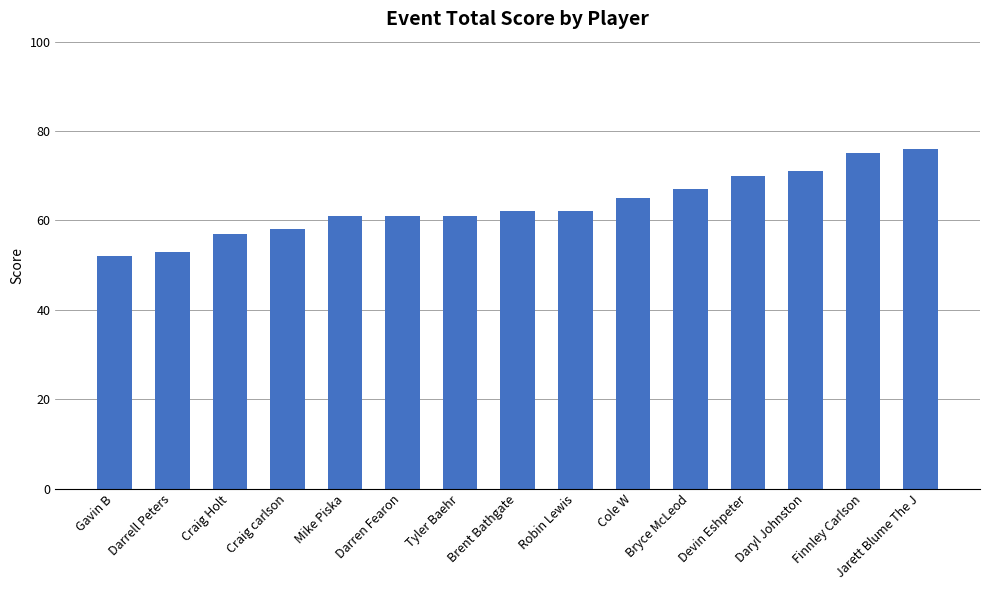

Are the bars horizontal?

No